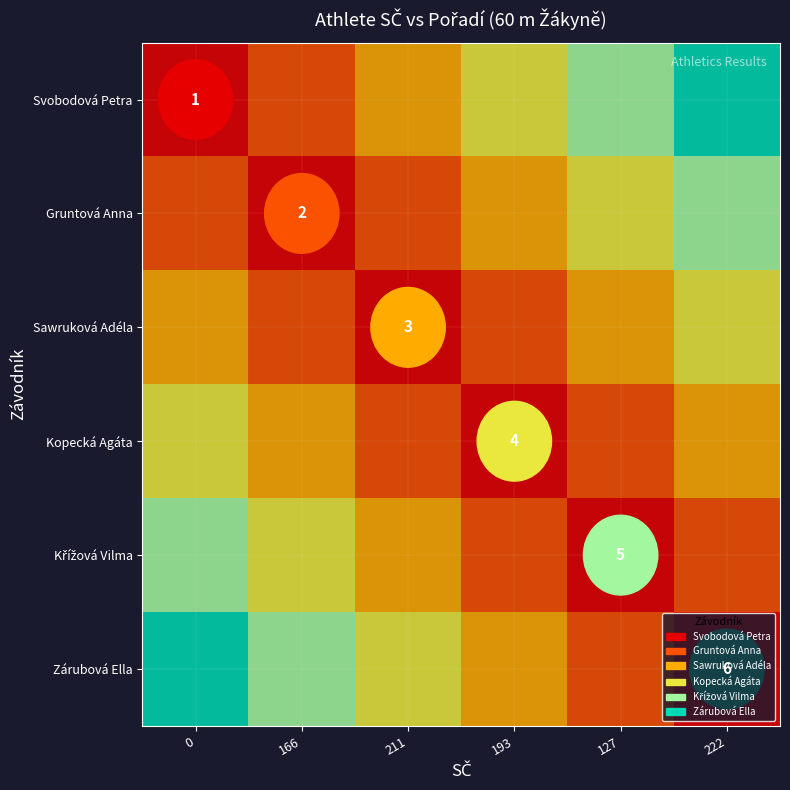

Is it true that Zárubová Ella equals 2.5 at 222?

False